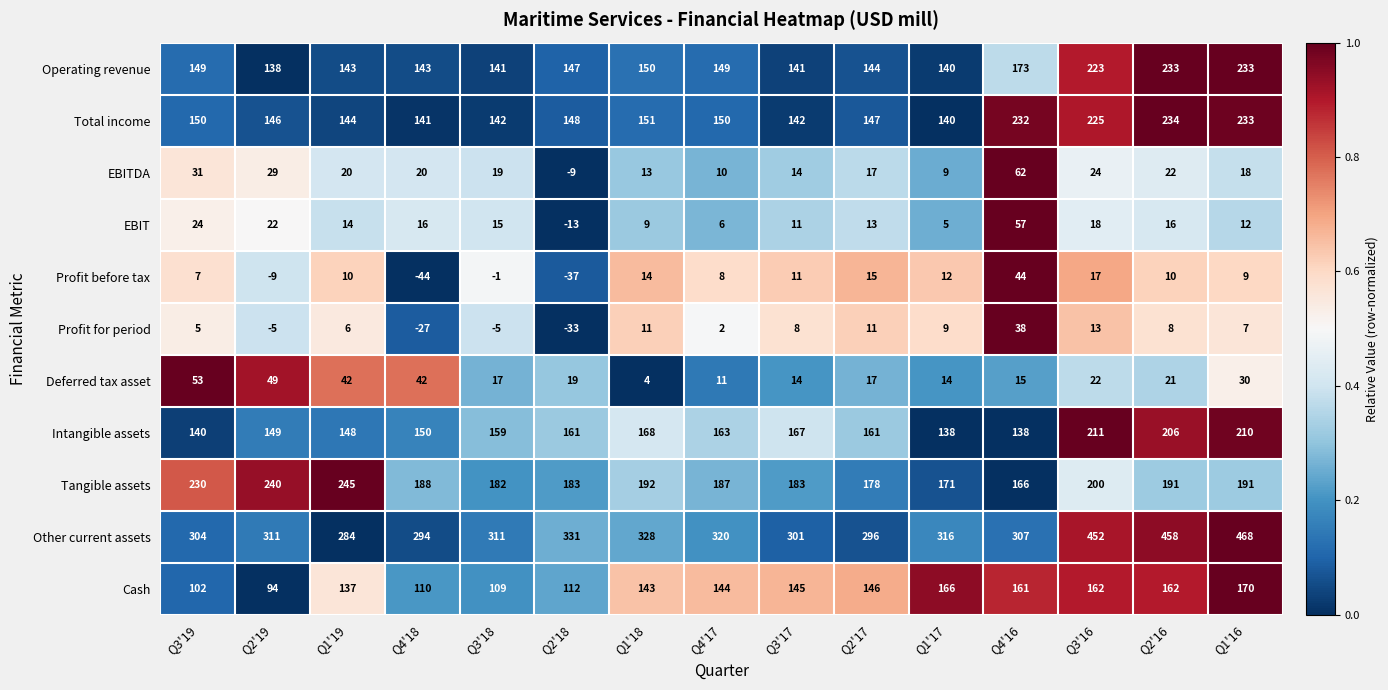

Which series has the largest range (max minus min)?

Other current assets